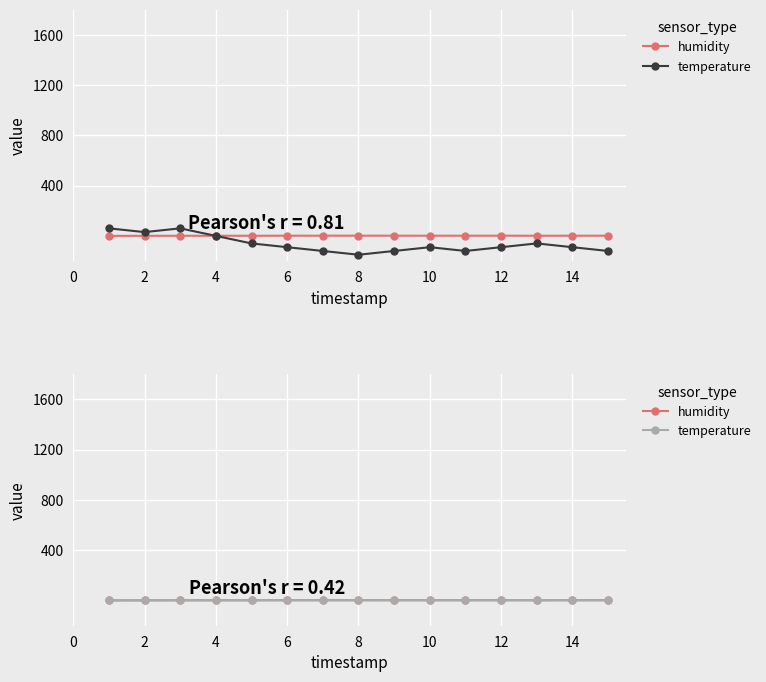

Does the chart display data point markers on the line(s)?

Yes